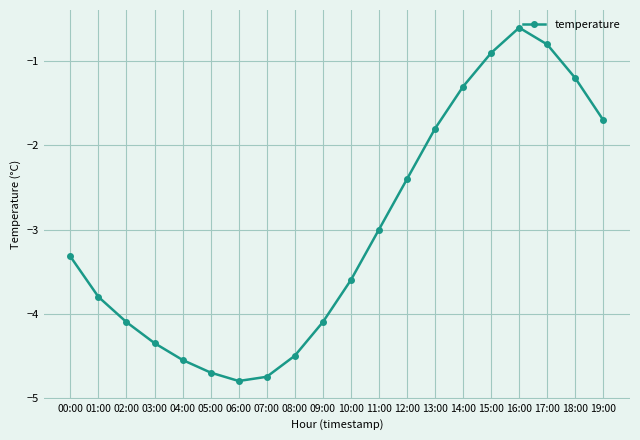

True or false: the data shows -3.0 at 03:00.

False